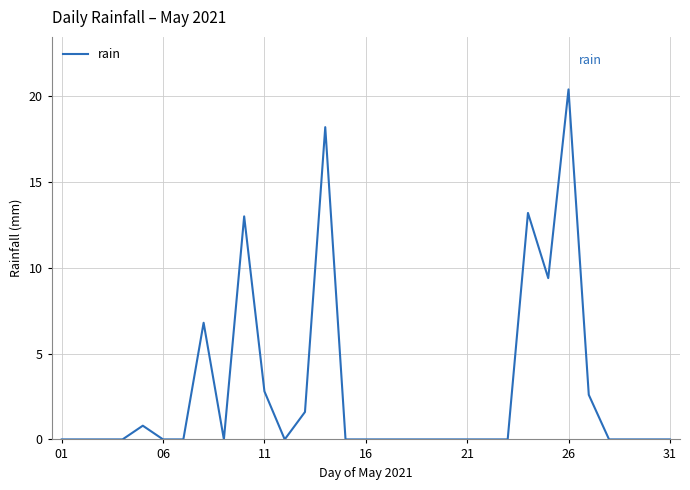

Is it true that the value at 31 is 0.0?

True